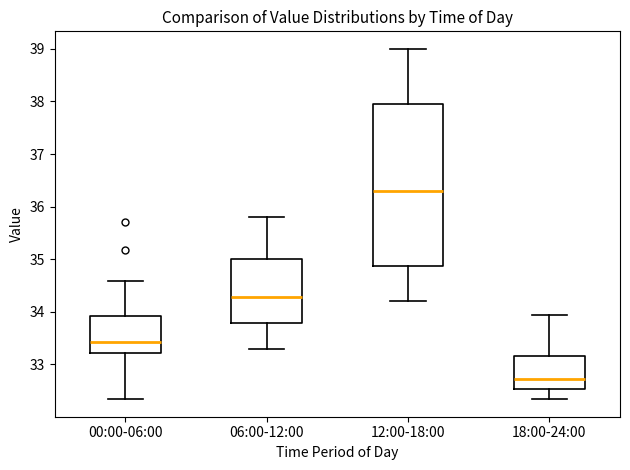

Where does the lower whisker of the box for 06:00-12:00 end on the y-axis? The values are not printed on the chart, so give them approximately, as read against the axis.

33.3